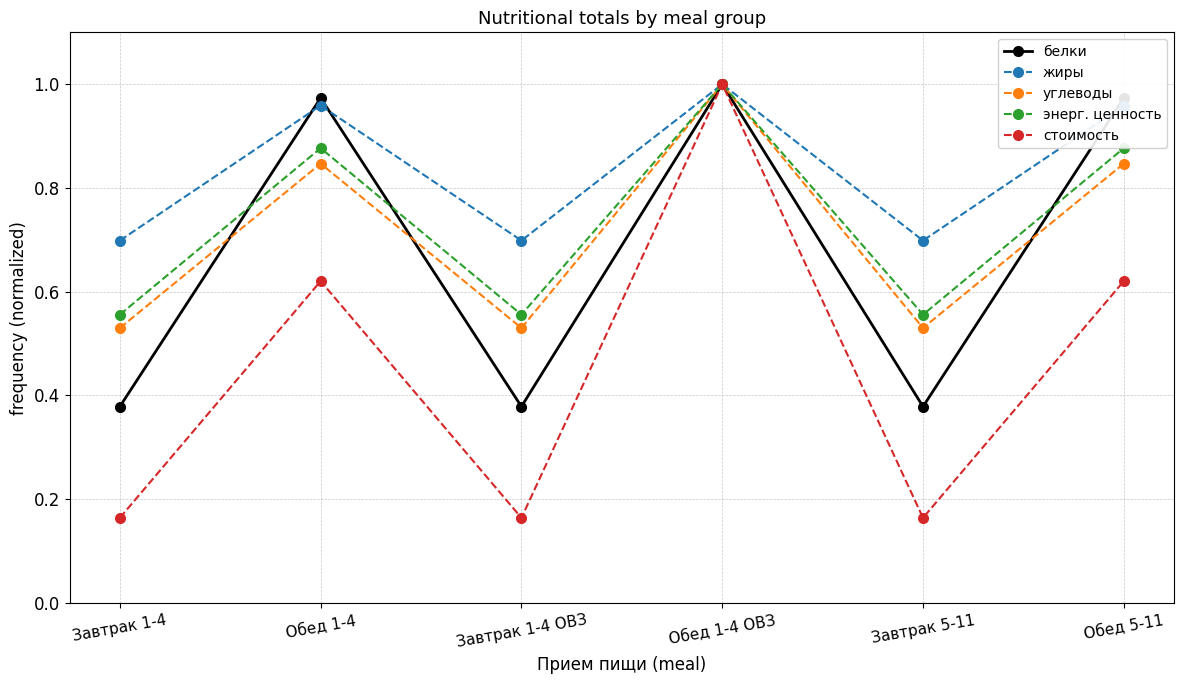

At which category does the chart reach its peak across all series?

Обед 1-4 ОВЗ